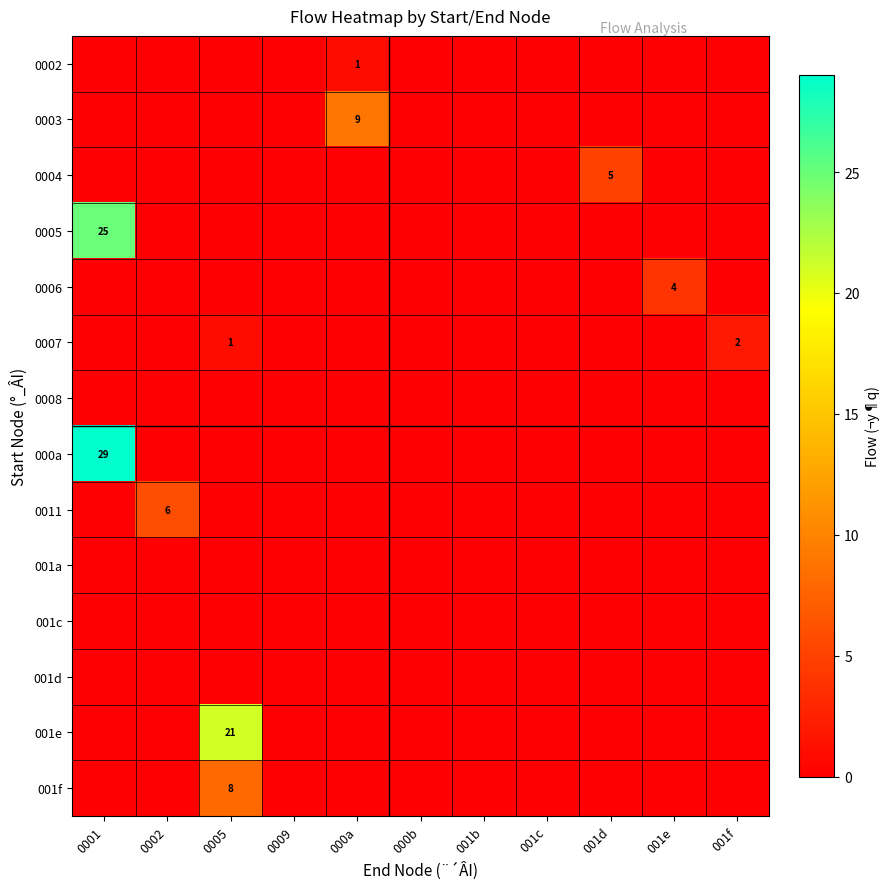

The 0007 series shows 0 at 001d. True or false?

True